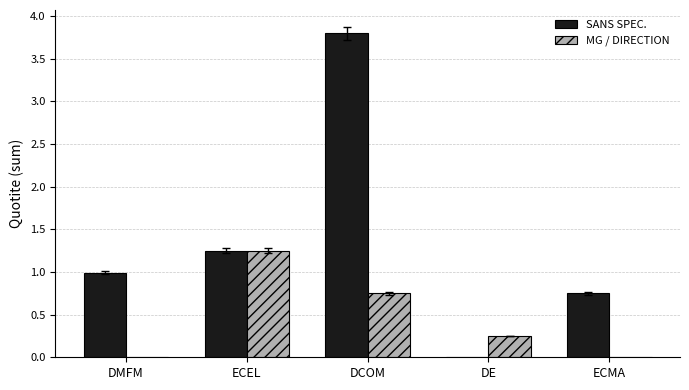

Which series changed the most between ECEL and DCOM?

SANS SPEC.